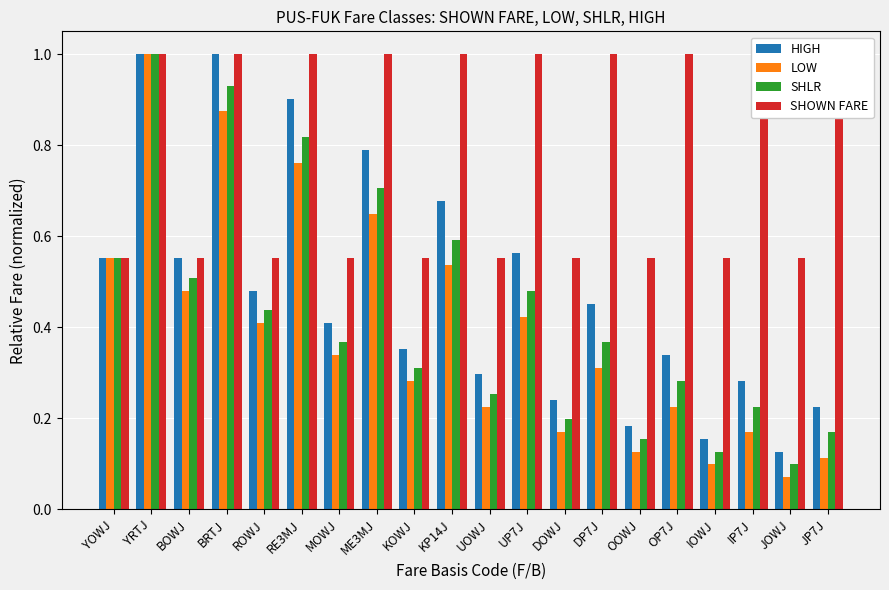

What is the difference between the maximum and minimum values in the SHLR series?

0.9